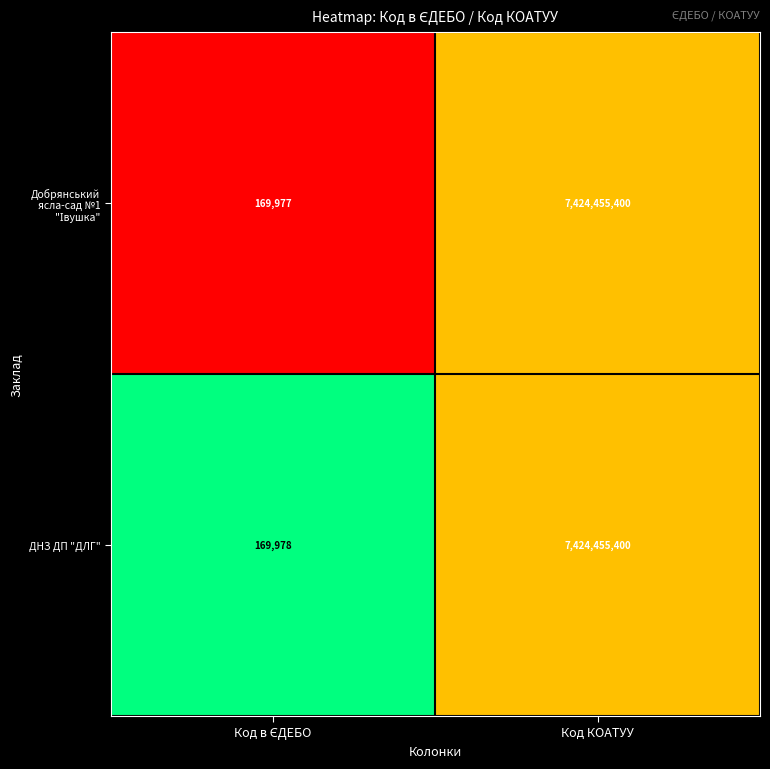

How many series are shown in this chart?

2